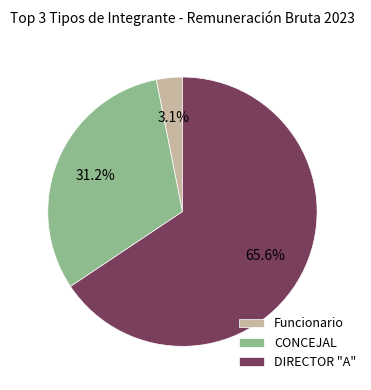

Rank the categories by value from lowest to highest.

Funcionario, CONCEJAL, DIRECTOR "A"